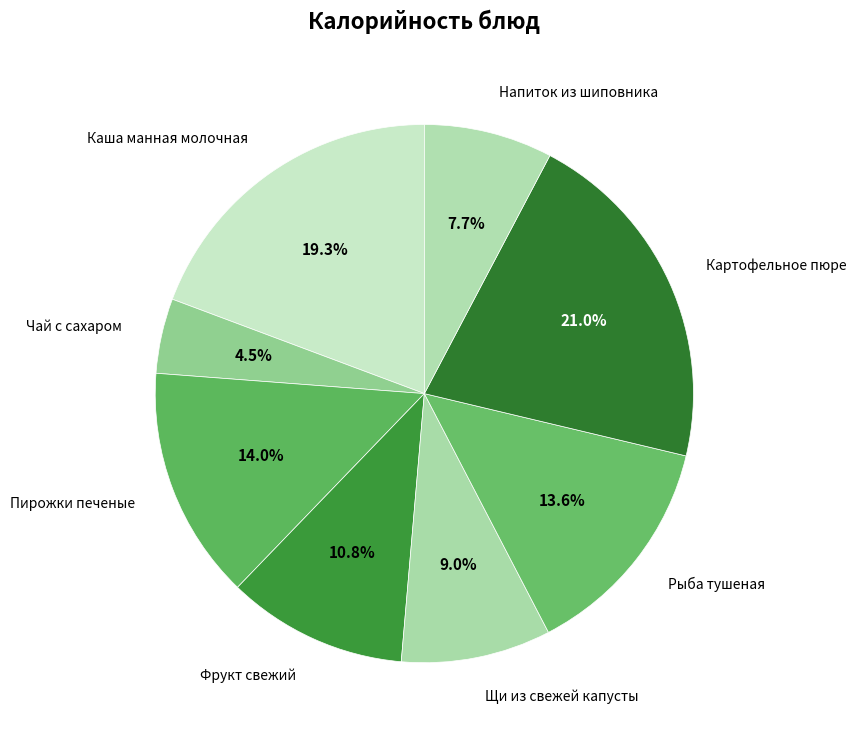

How many segments does this pie chart have?

8